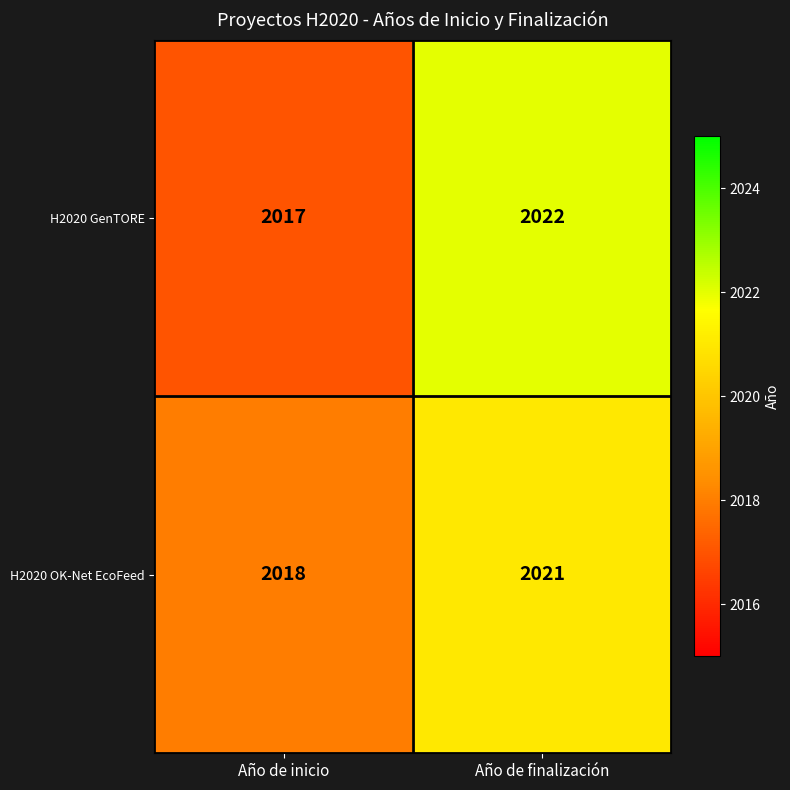

At which category is the sum across all series the highest?

Año de finalización